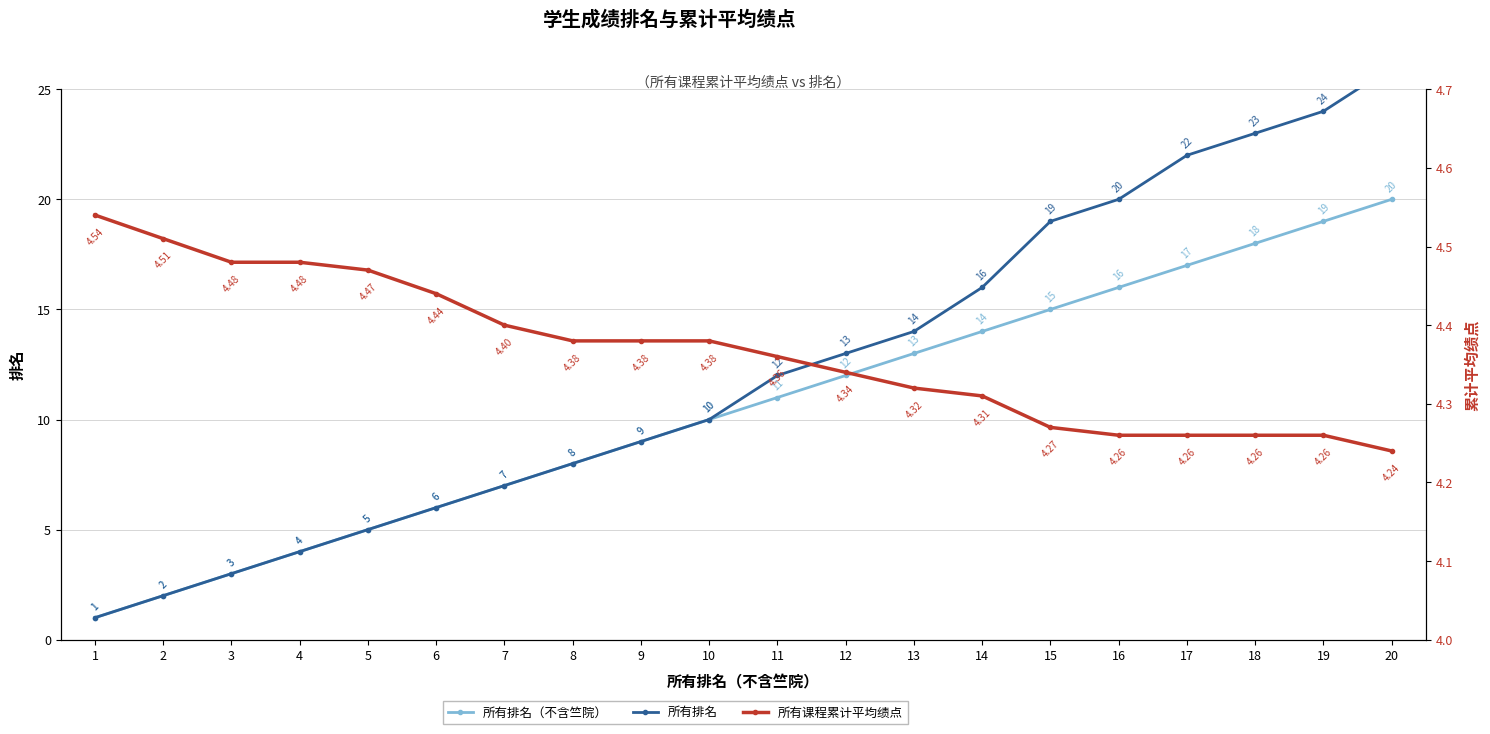

What is the value of the 所有课程累计平均绩点 point at the 5th from the left?

4.5